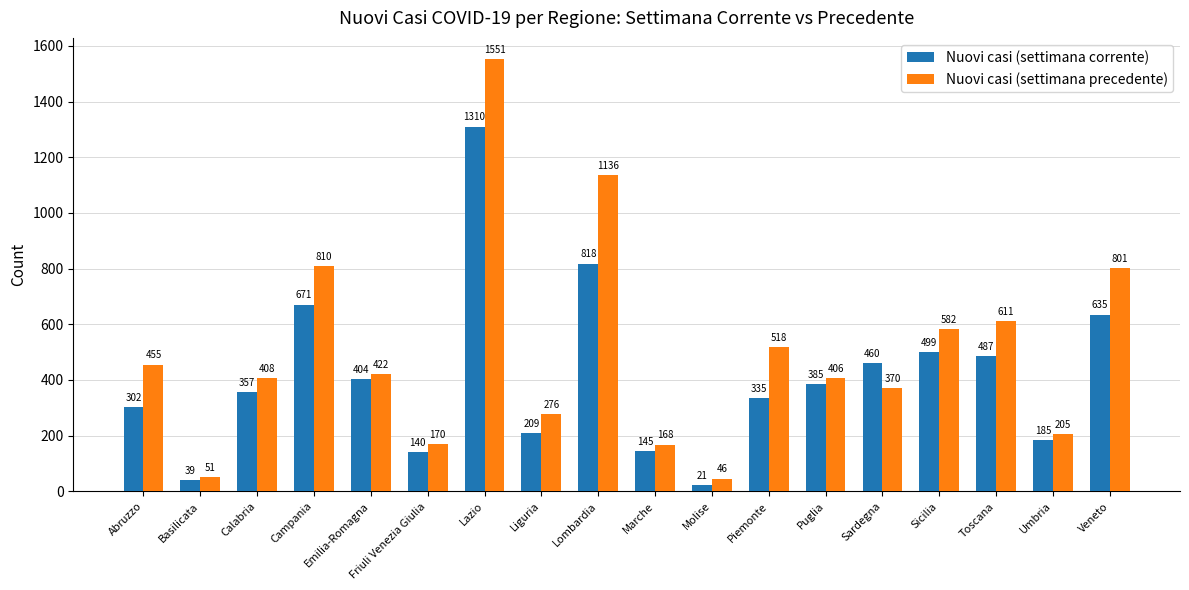

At which label is Nuovi casi (settimana corrente) closest to 665?

Campania